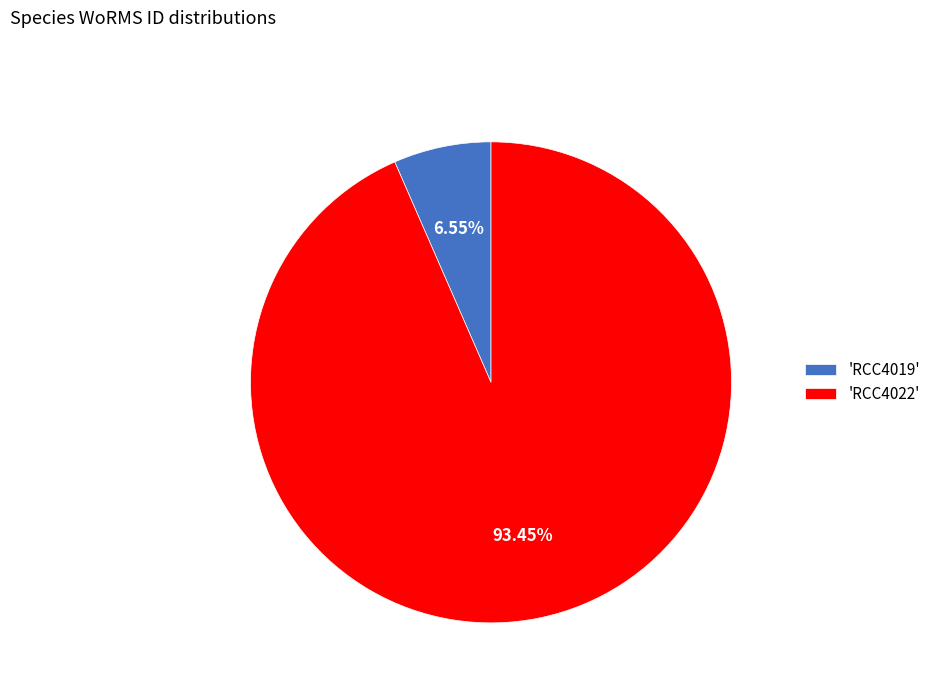

To the nearest percent, what is the difference between the largest and smallest slice percentages?

87%